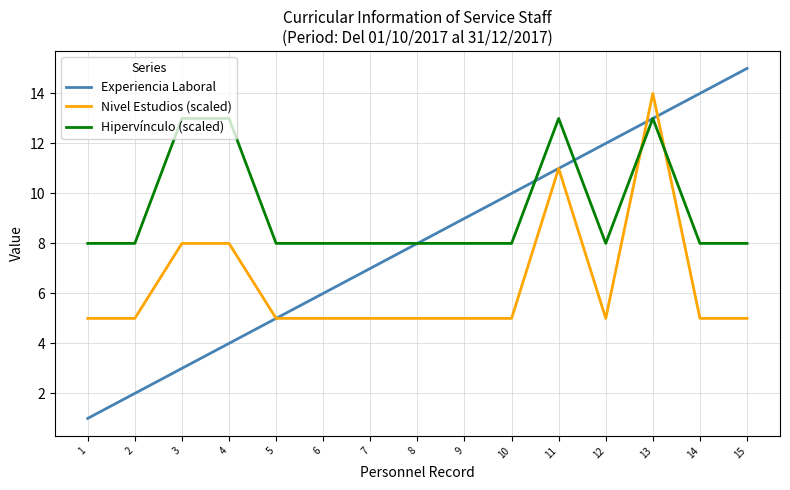

How many intersections are there between Hipervínculo (scaled) and Nivel Estudios (scaled)?

2